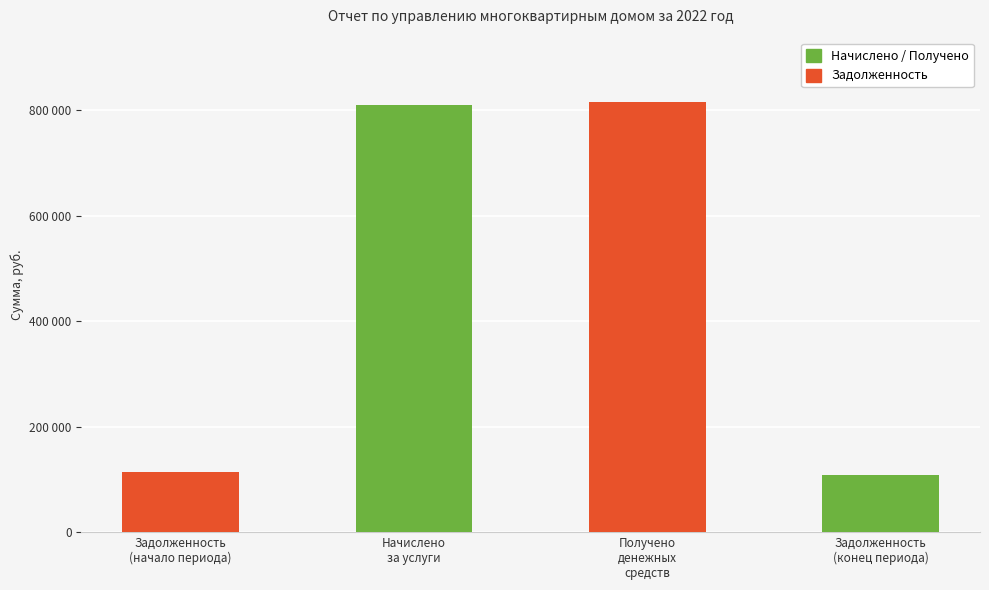

What is the label of the 2nd bar from the right?

Получено
денежных
средств